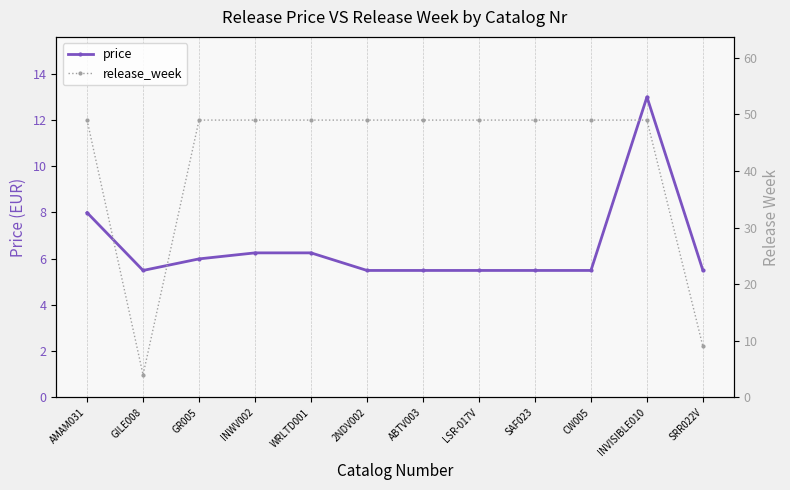

At ABTV003, list the series in order from largest to smallest.

release_week, price